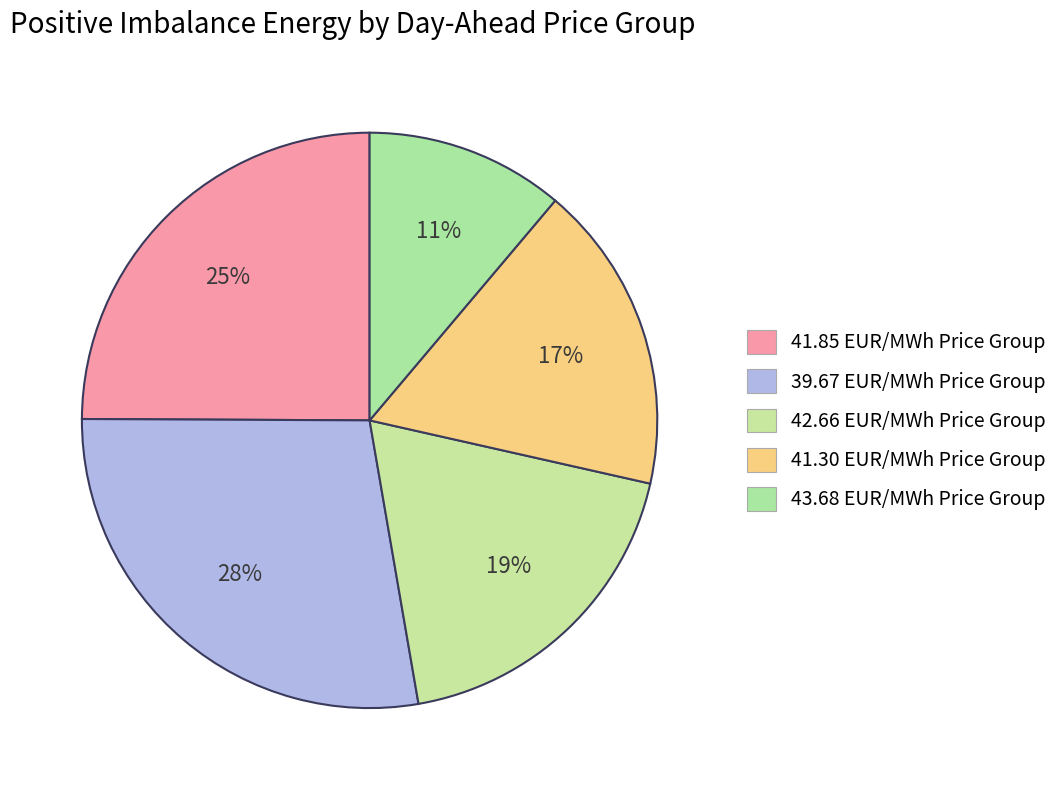

Which slice is the smallest?

43.68 EUR/MWh Price Group